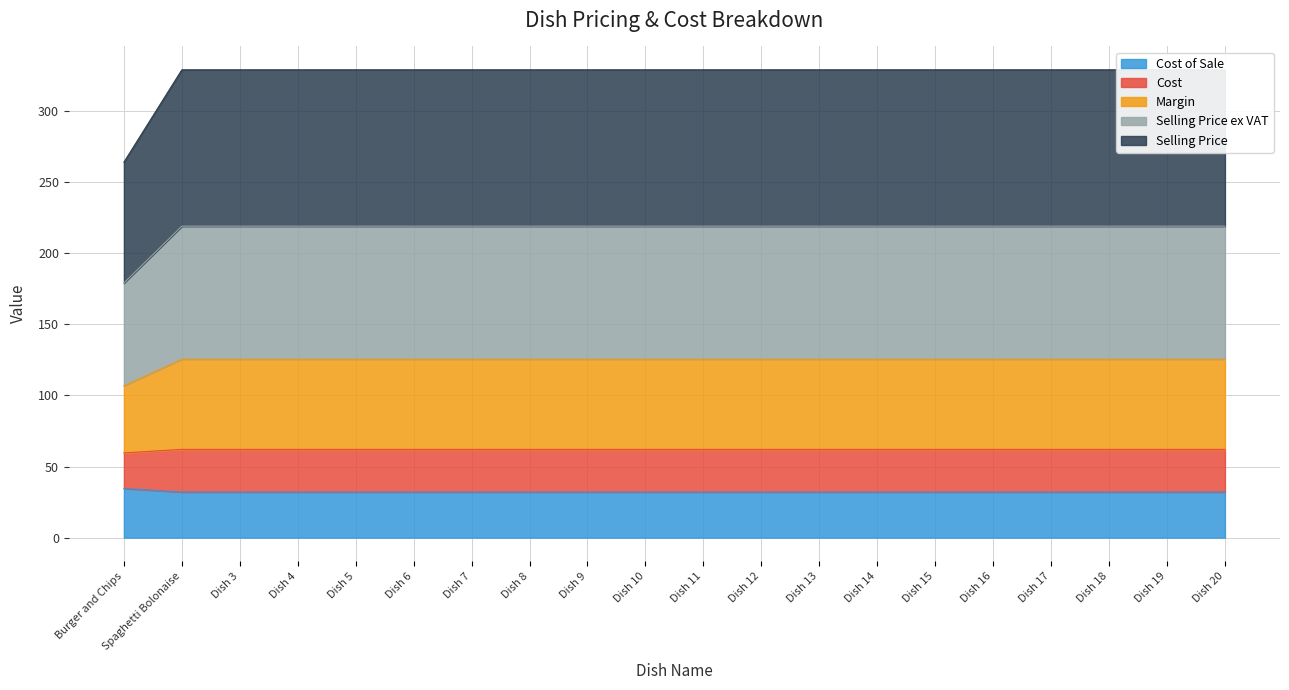

True or false: Cost of Sale has a value of 32.1 at Dish 19.

True